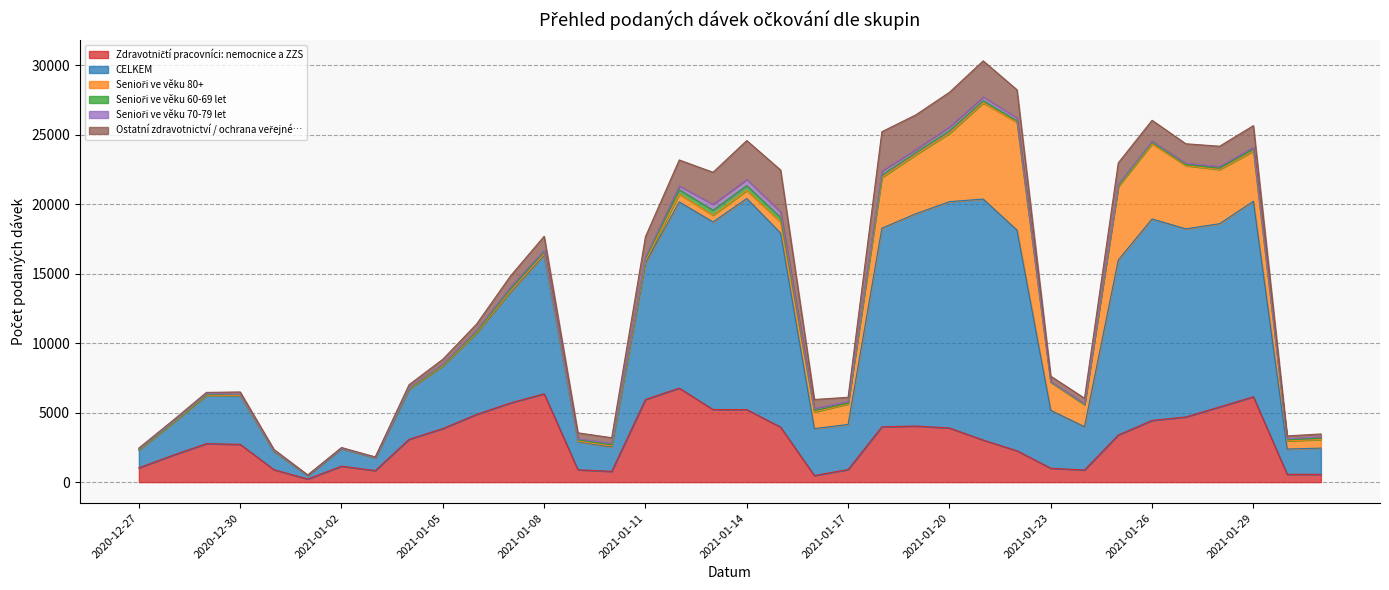

True or false: Senioři ve věku 80+ and CELKEM intersect in this chart.

False